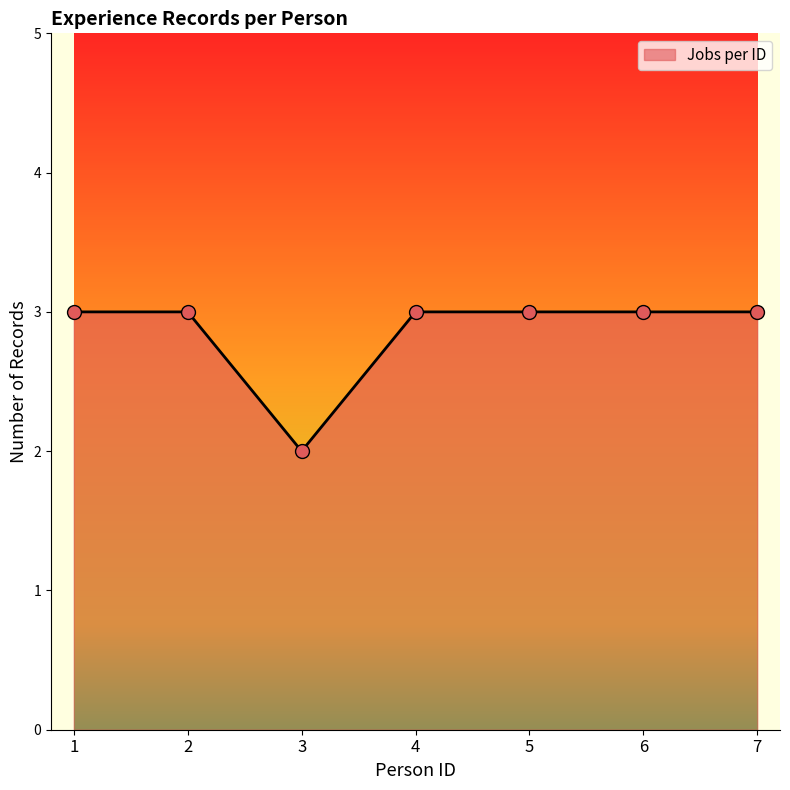

Approximately how many times larger is the value at 6 compared to 4?

1.0